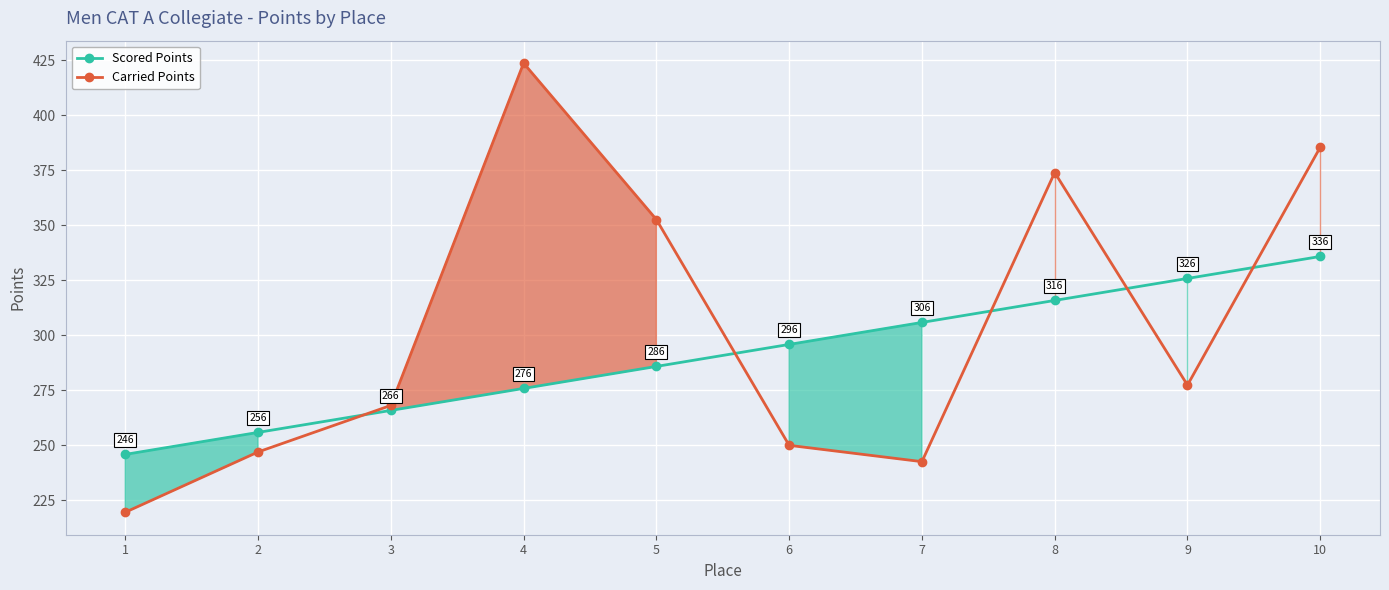

The value of Scored Points at 6 is 295.9. True or false?

True